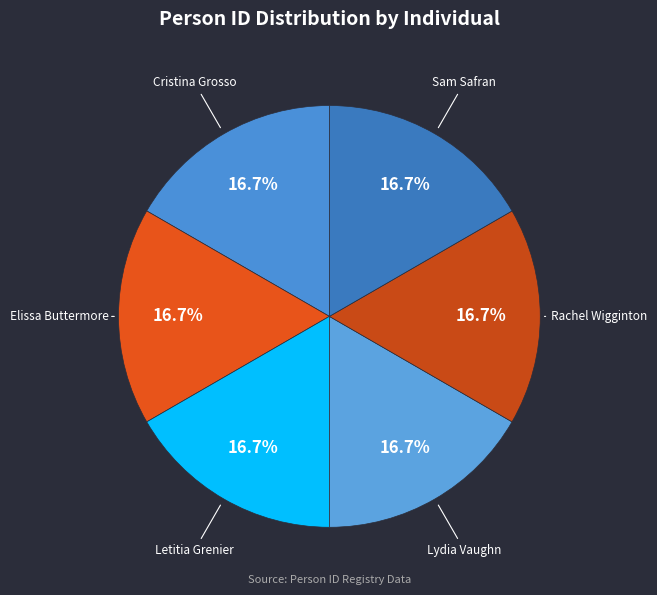

Count the number of slices in the pie.

6